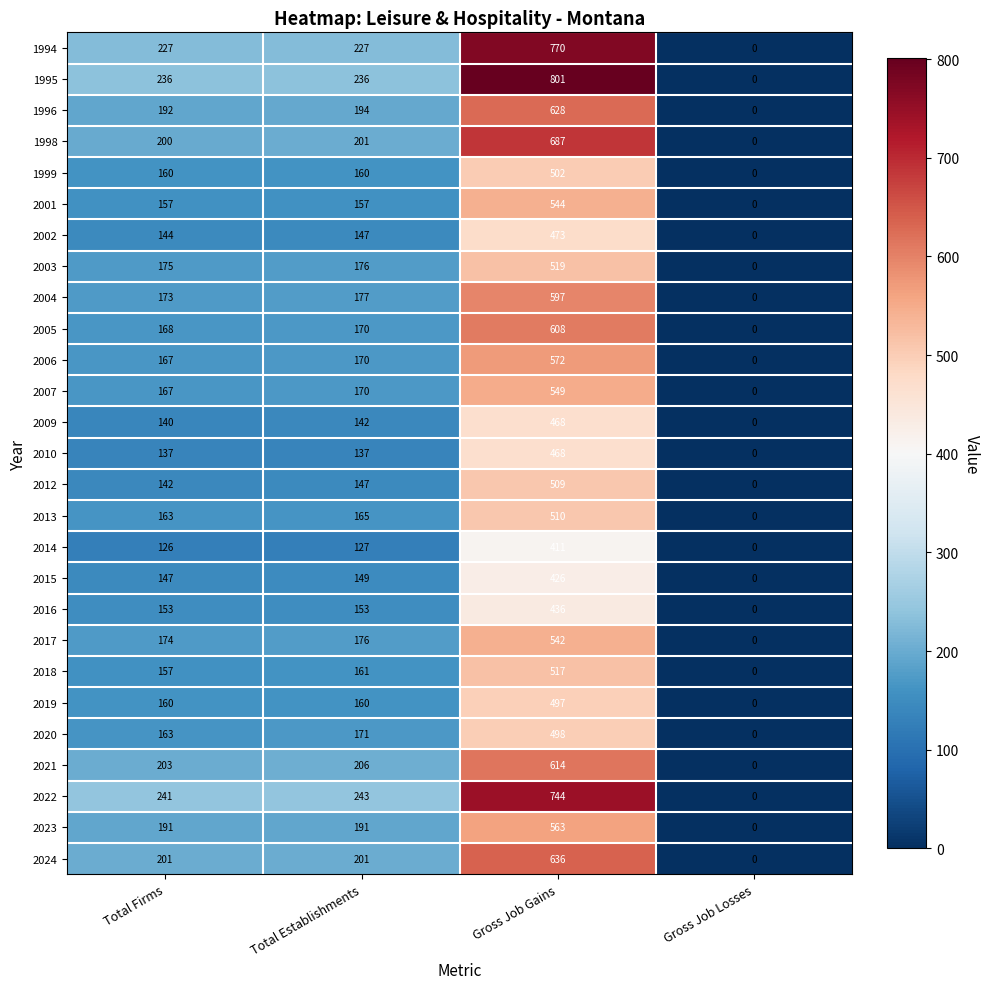

What is the difference between the maximum and second lowest values in the 2003 series?

344